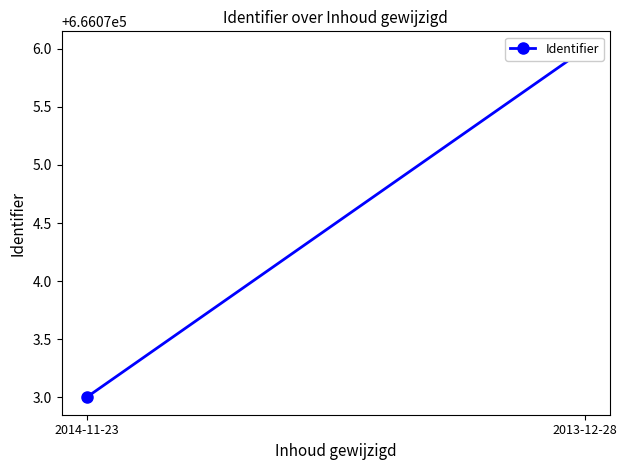

List the labels in order of value, largest first.

2013-12-28, 2014-11-23